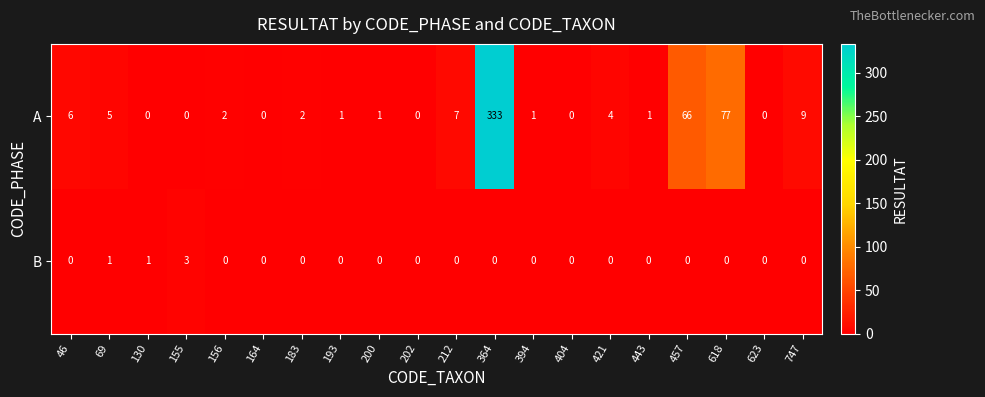

At which category is the sum across all series the highest?

364